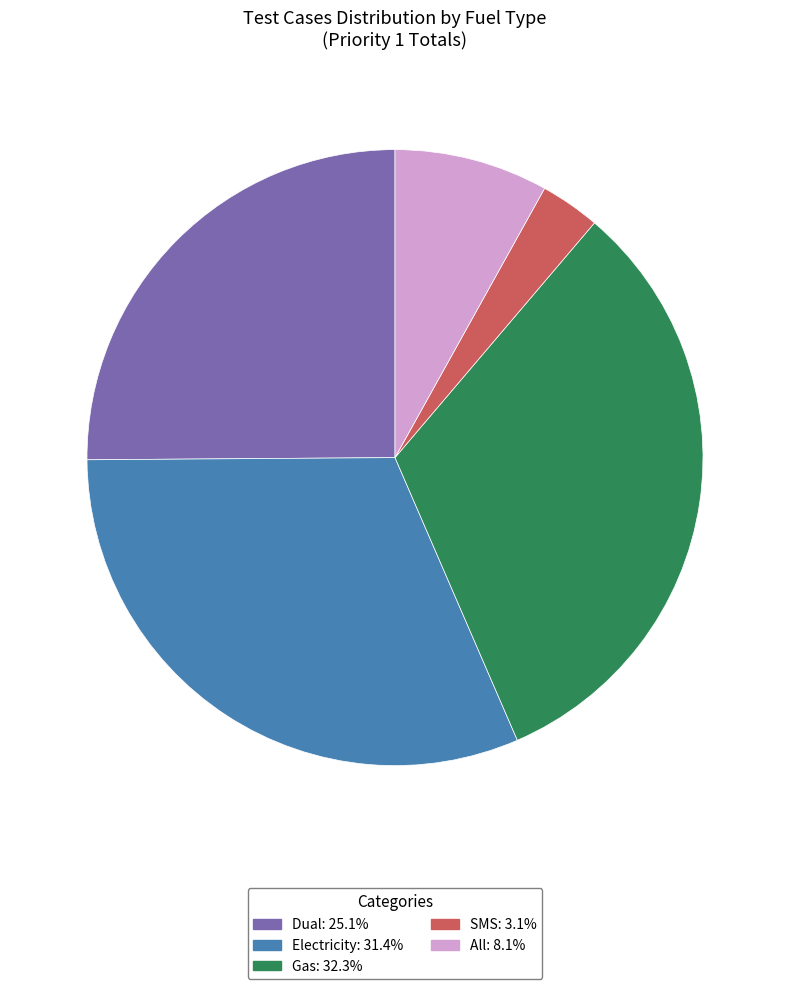

Combined, do All and Gas account for over 50%?

No